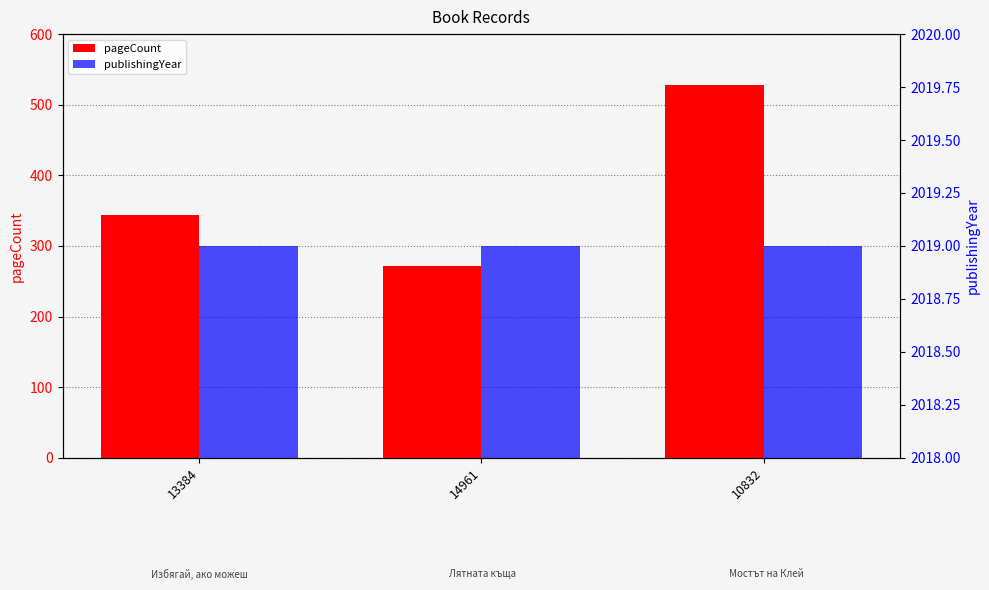

At how many categories does at least one series exceed 1227?

3